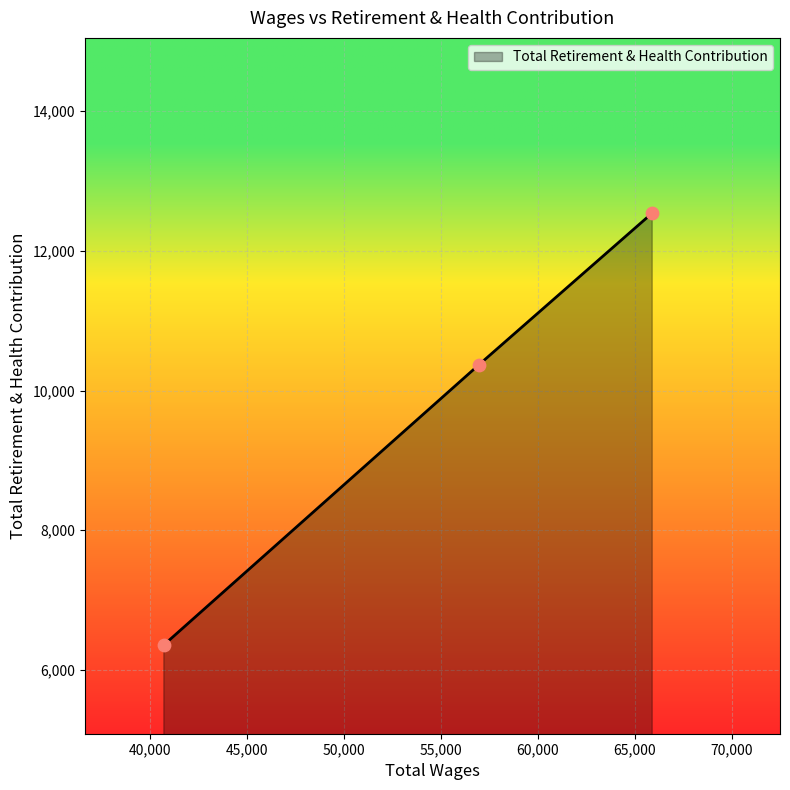

What is the average value?

9757